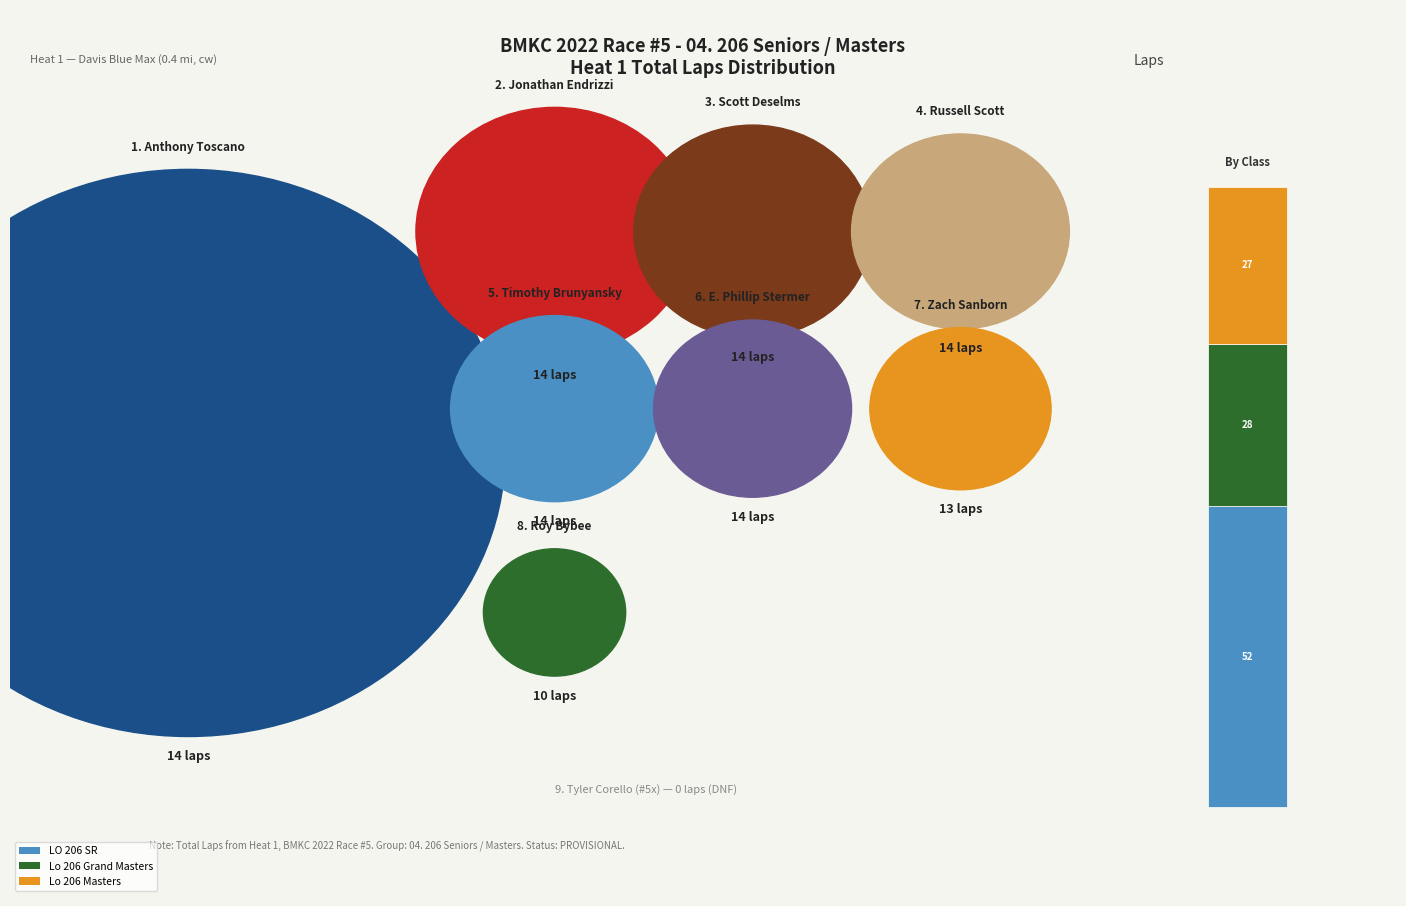

Is it true that Tyler Corello is 14% of the pie?

False